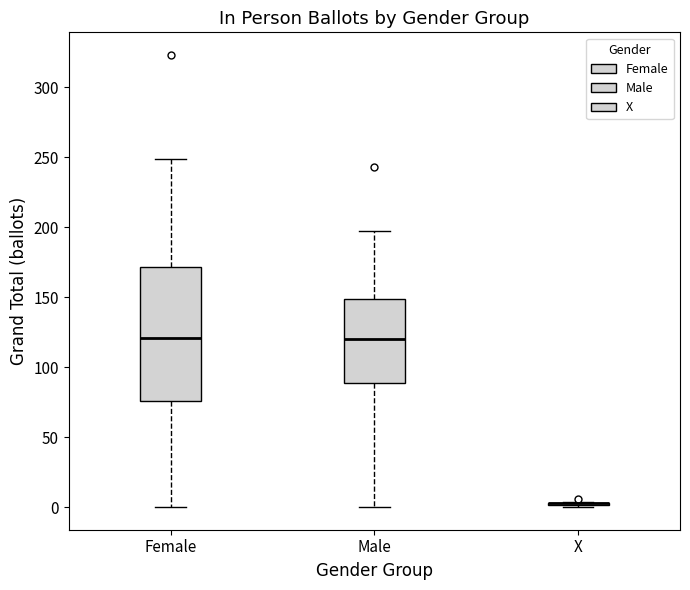

Reading left to right, read every box against the y-axis: the position of its median line, the range the box covers, and the ends of its whiskers. The values are not printed on the chart, so give them approximately, as read against the axis.

Female: median 120, box 75 to 170, whiskers 0 to 250
Male: median 120, box 90 to 150, whiskers 0 to 195
X: box collapsed to a line at 5, whiskers 0 to 5